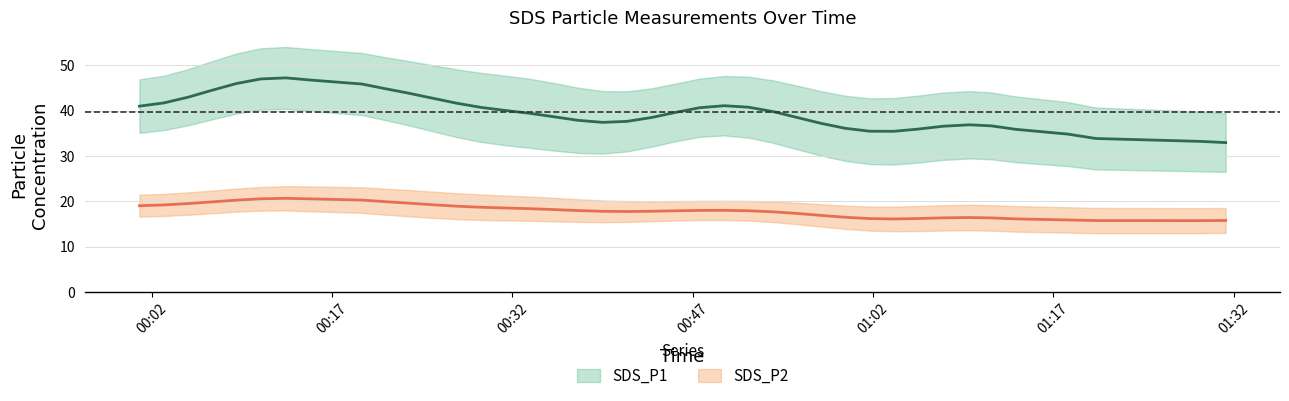

True or false: SDS_P2 has a value of 18.7 at 14.

True